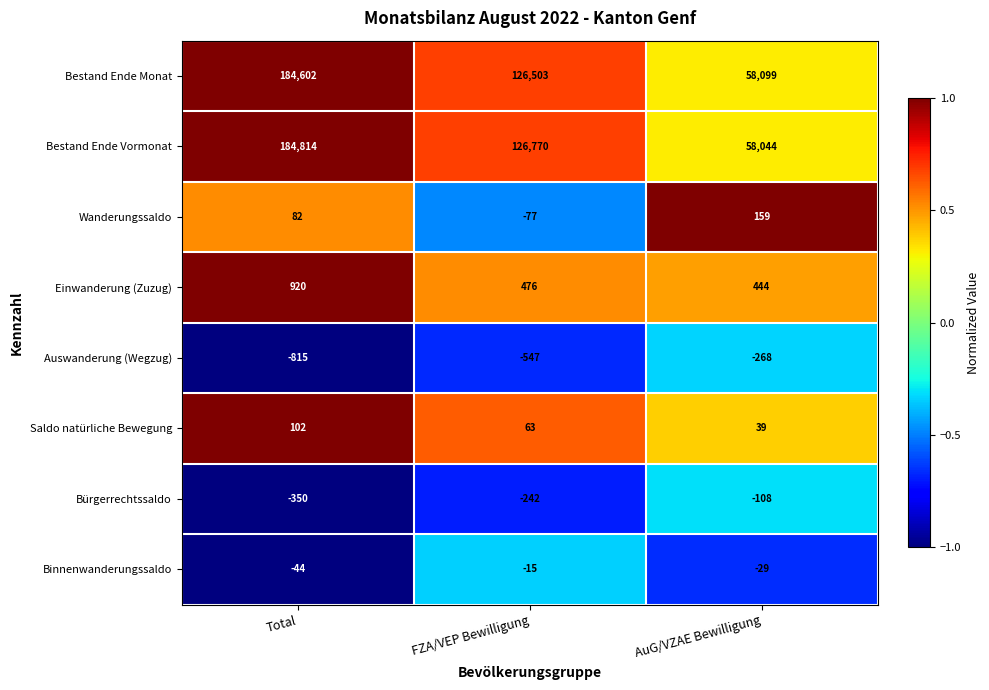

What is the difference between the highest and lowest values at AuG/VZAE Bewilligung?

58367